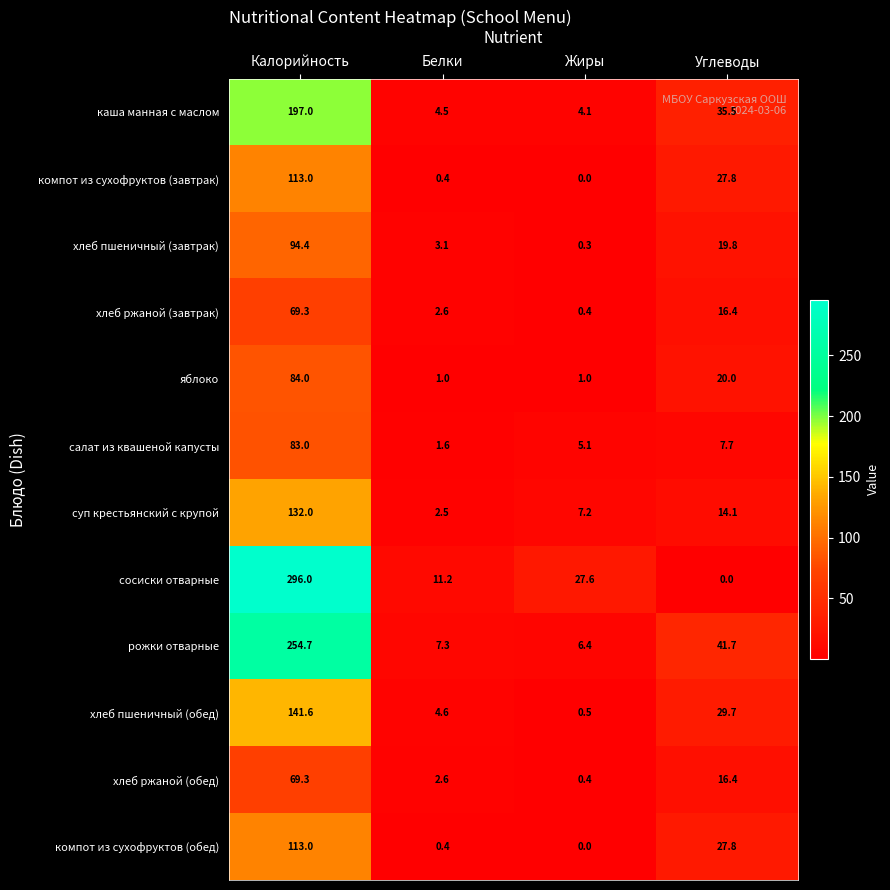

Between Белки and Жиры, which series saw the biggest shift?

сосиски отварные